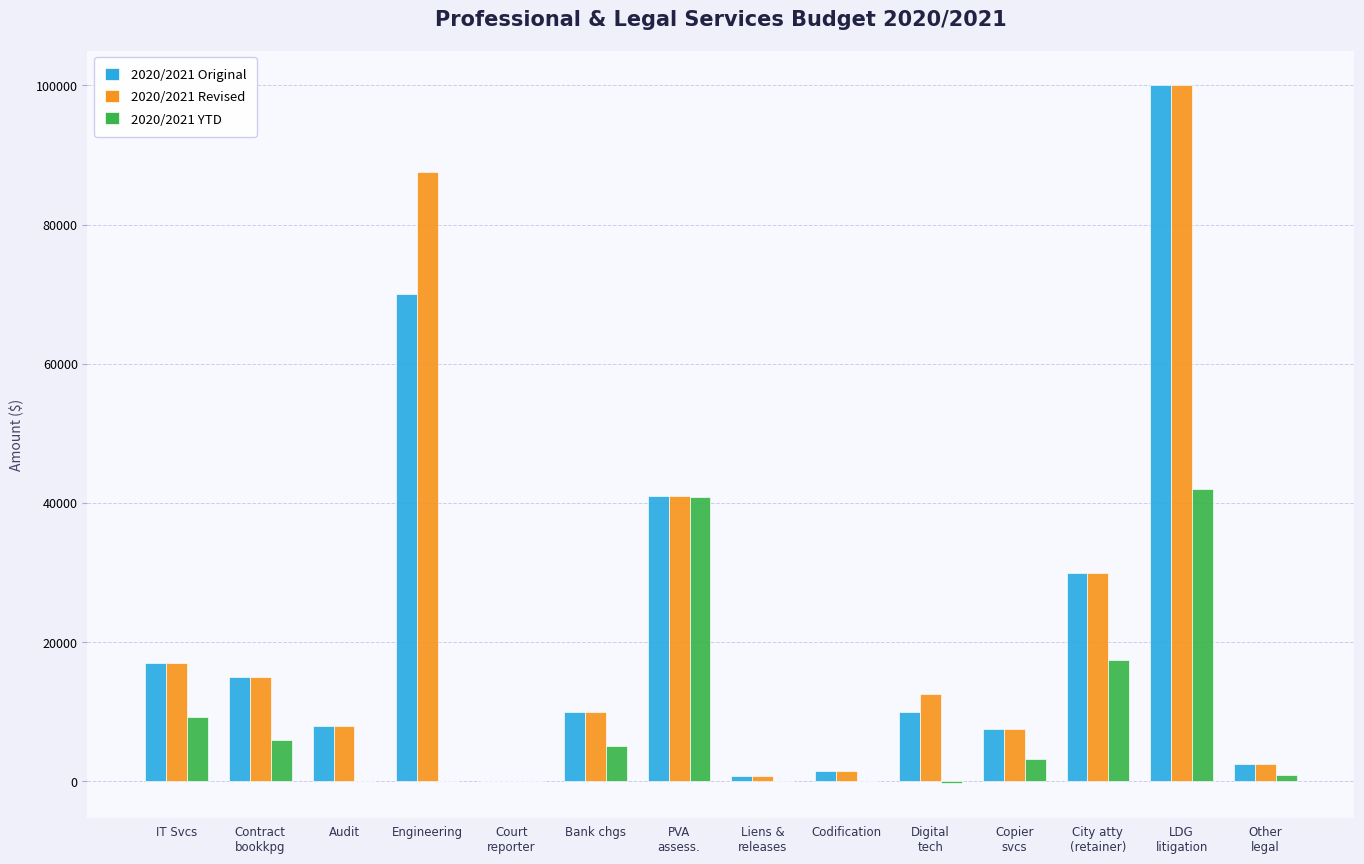

What is the greatest value displayed?

100000.0